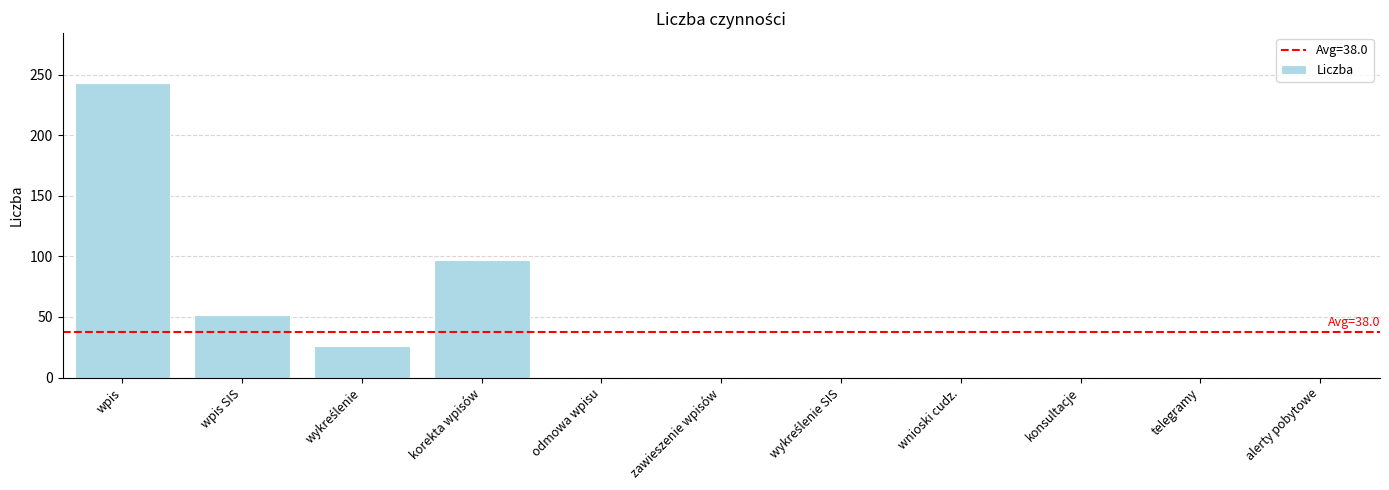

Is it true that the value at wnioski cudz. is -142?

False